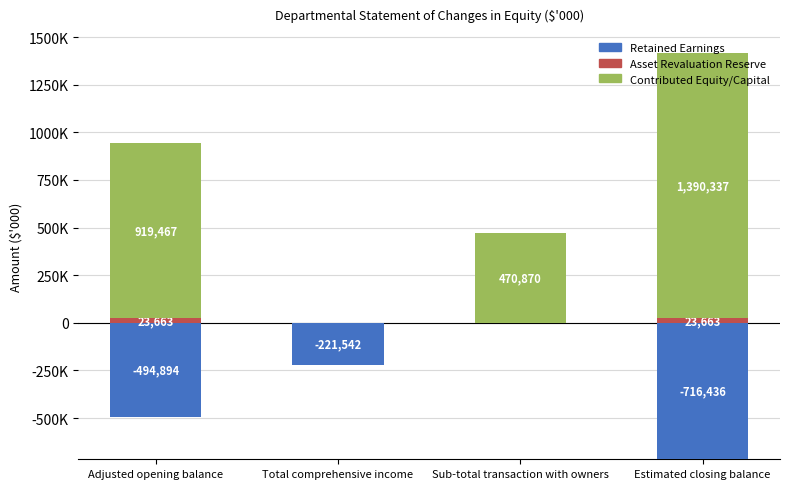

Where is Retained Earnings nearest to the value 0?

Adjusted opening balance